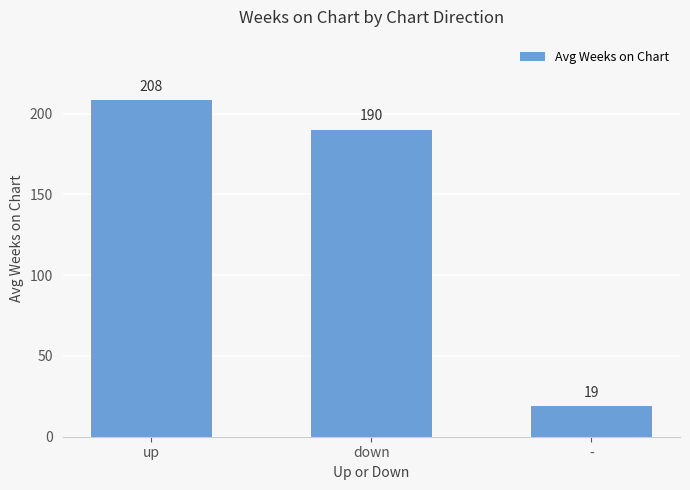

What is the label of the 3rd bar from the right?

up